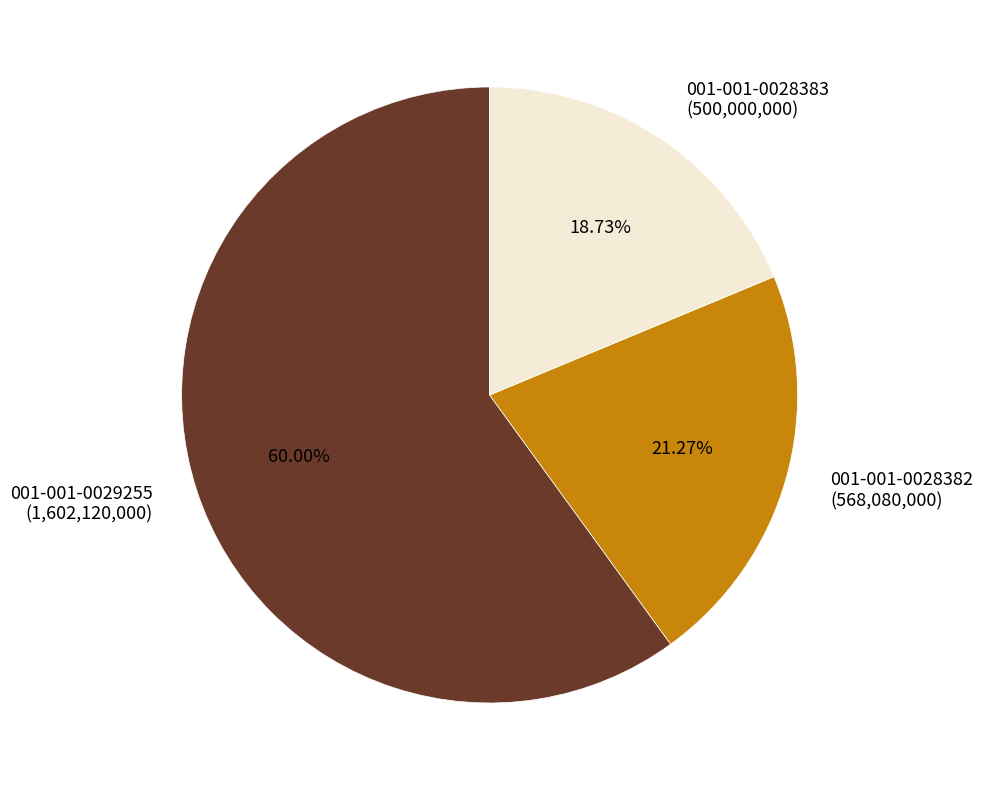

Is 001-001-0029255 the majority of the pie?

Yes